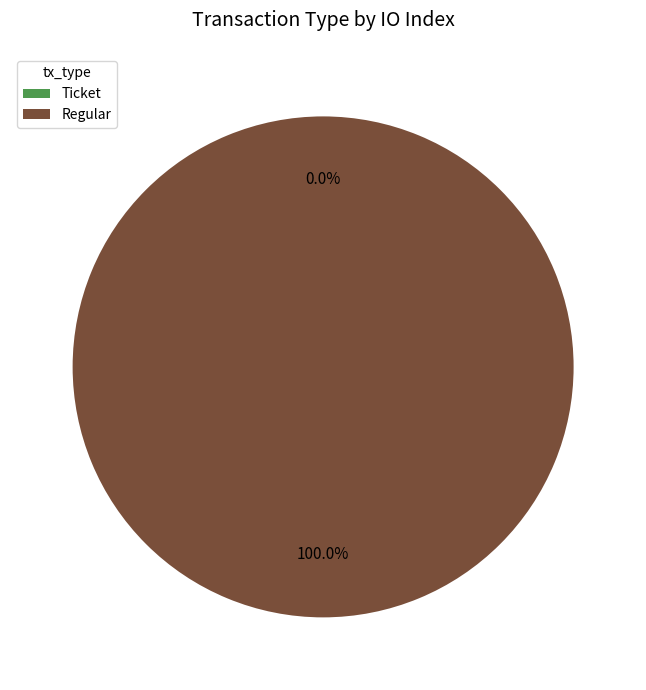

Is it true that Ticket is 0% of the pie?

True